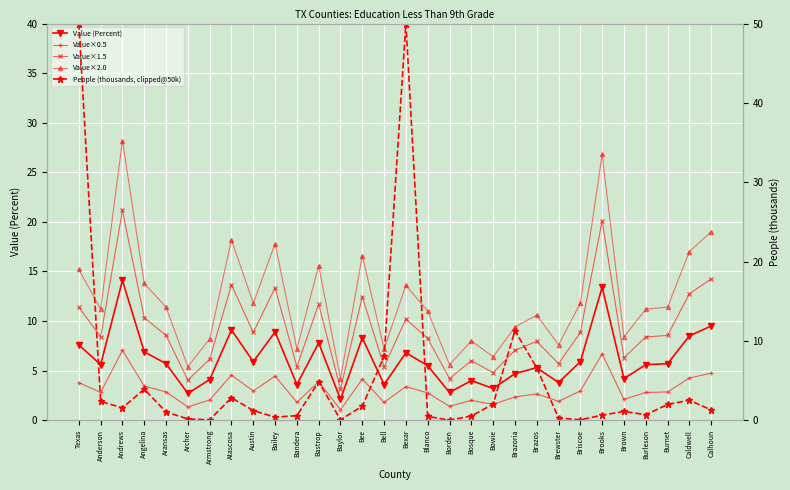

True or false: Value×2.0 has more than 2 interior local peaks.

True